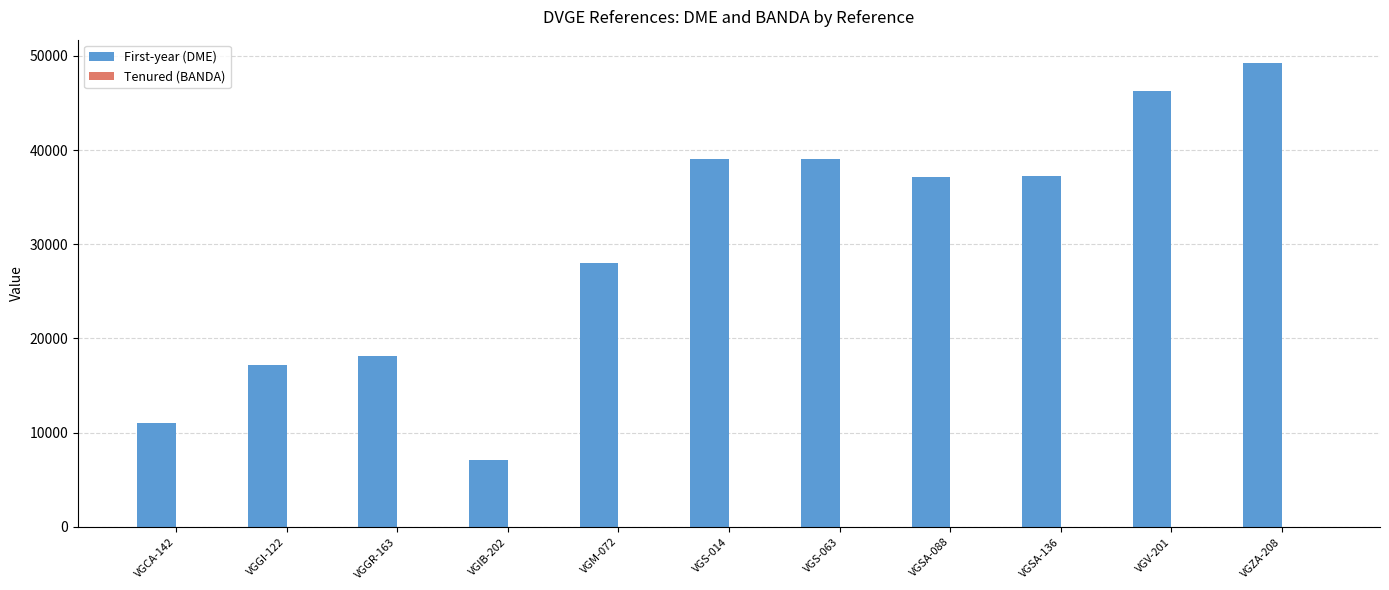

Does the chart contain stacked bars?

No